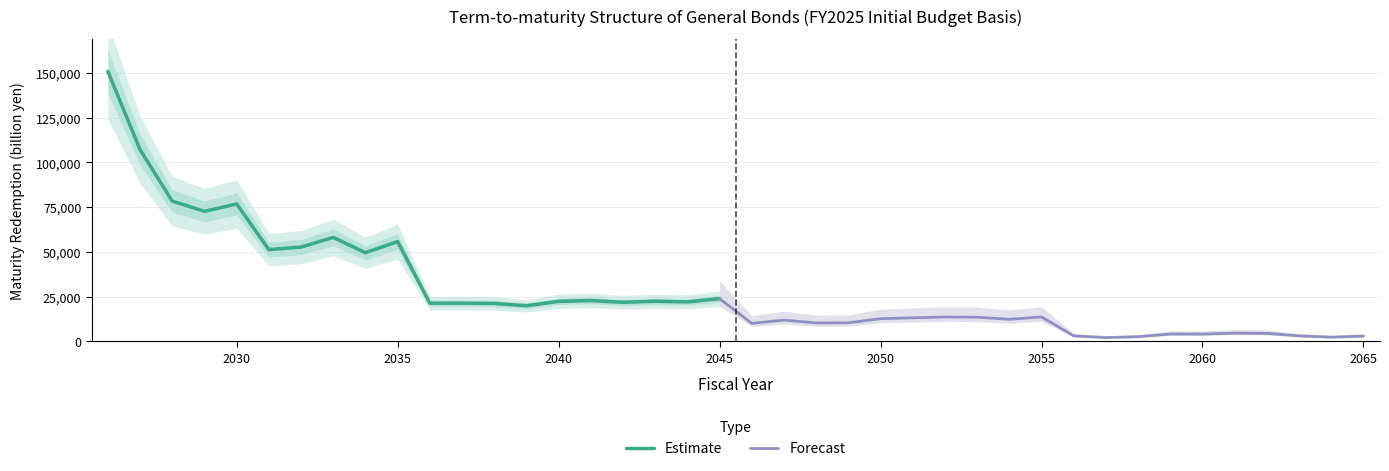

True or false: the data shows 1785.2 at 2059.

False